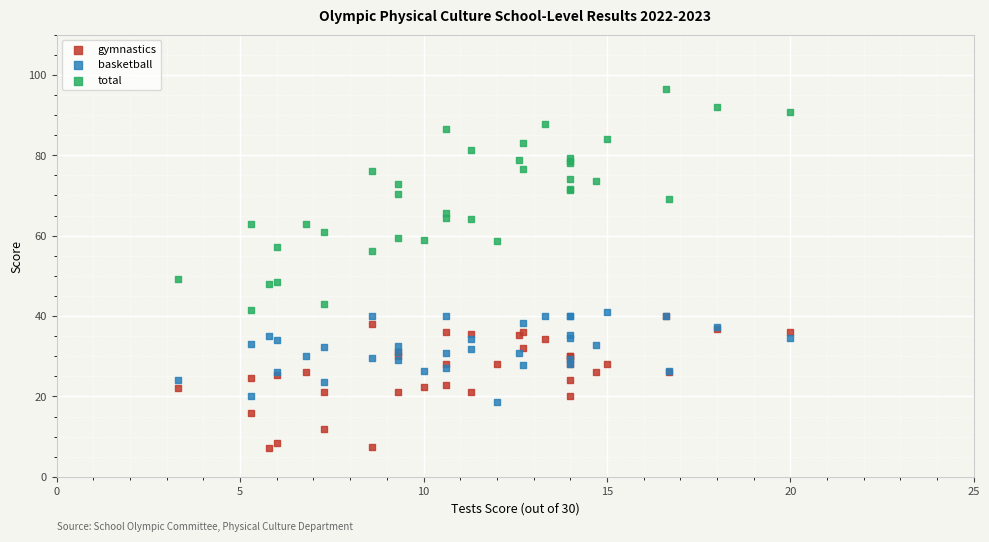

What are all the series names shown in the legend?

gymnastics, basketball, total